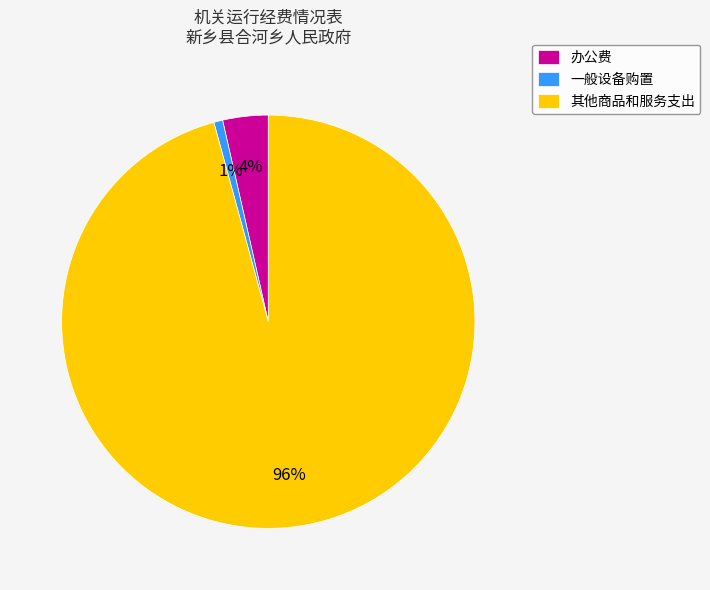

To the nearest percent, what is the combined percentage of 其他商品和服务支出 and 办公费?

99%